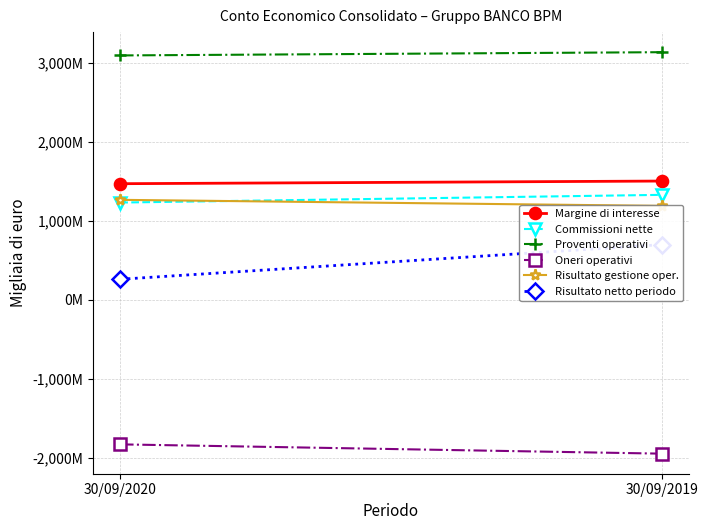

At which category is the sum across all series the highest?

30/09/2019